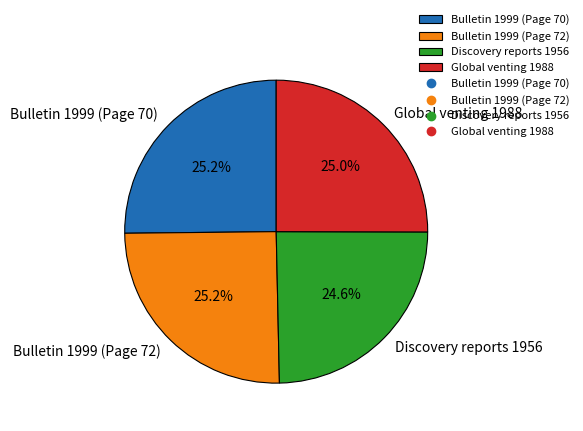

Does Bulletin 1999 (Page 72) represent more than half of the total?

No